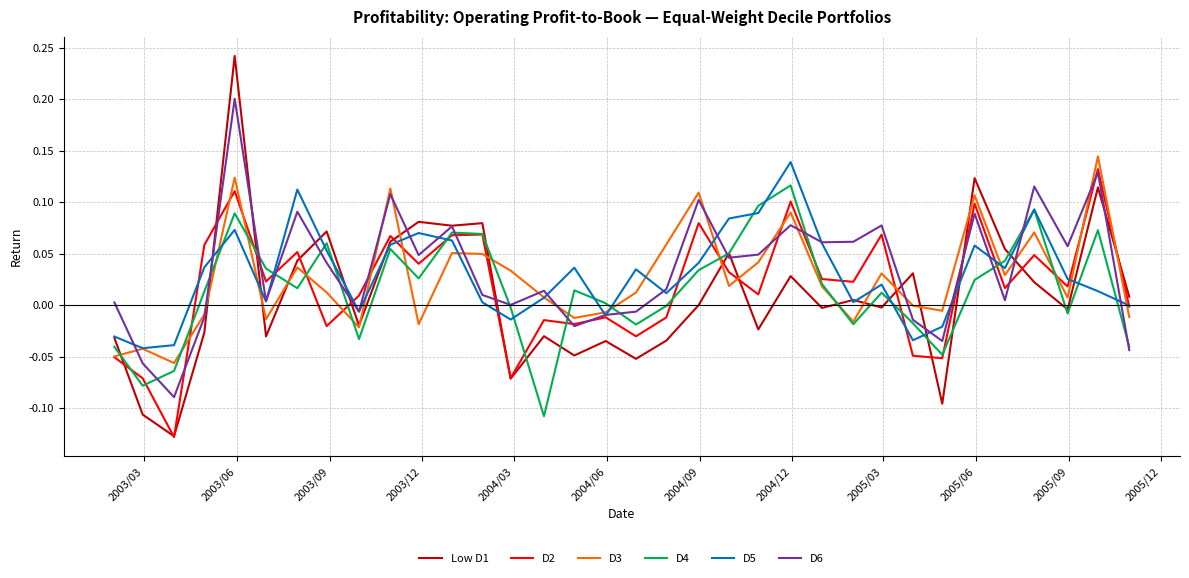

What is the difference between the second highest and minimum values in the D3 series?

0.2